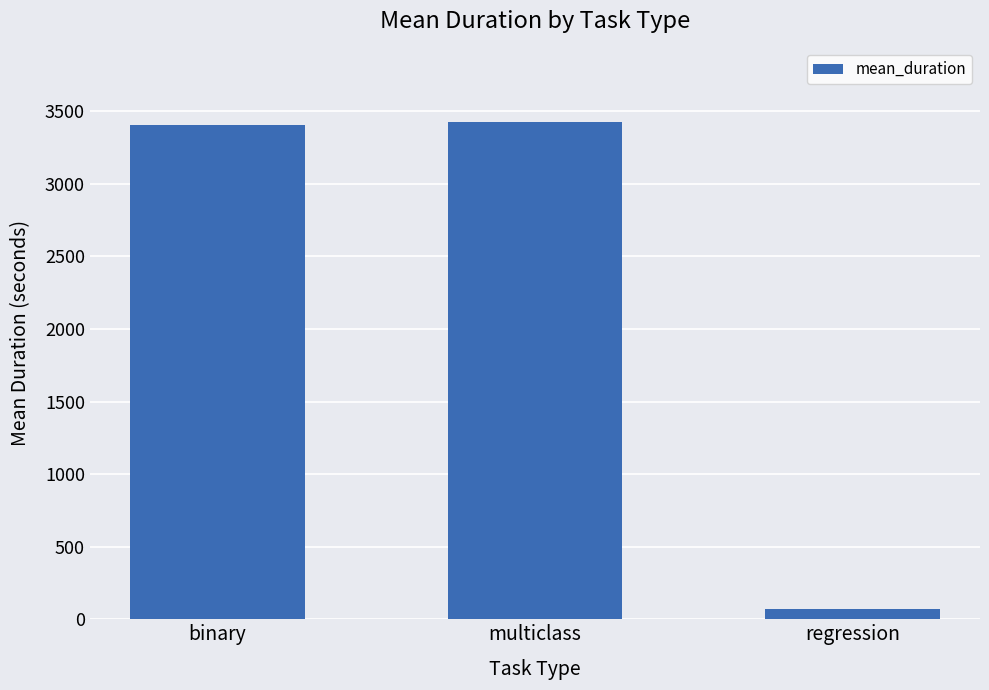

How many categories are shown in the chart?

3